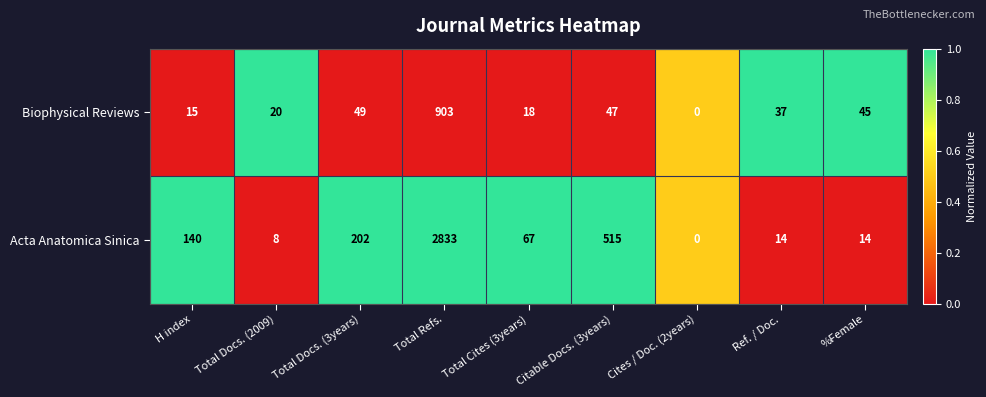

At which category does the chart reach its peak across all series?

Total Refs.